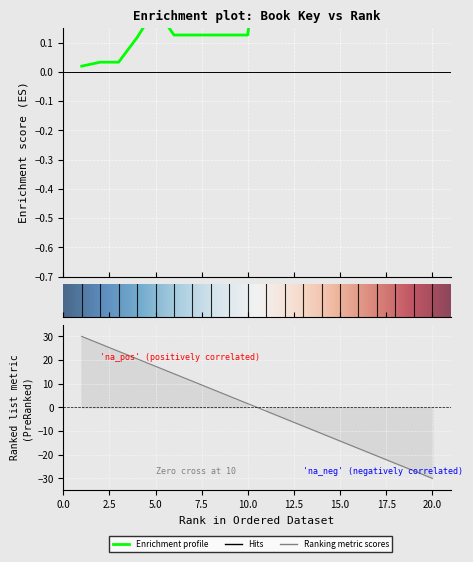

Is it true that the value at 5 is 0.1?

False